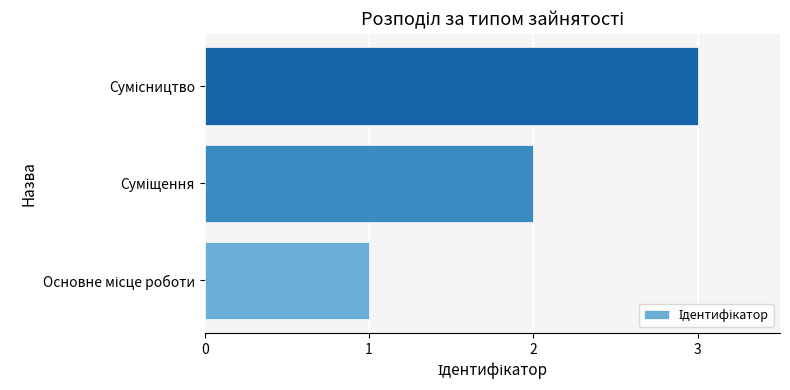

What is the greatest value displayed?

3